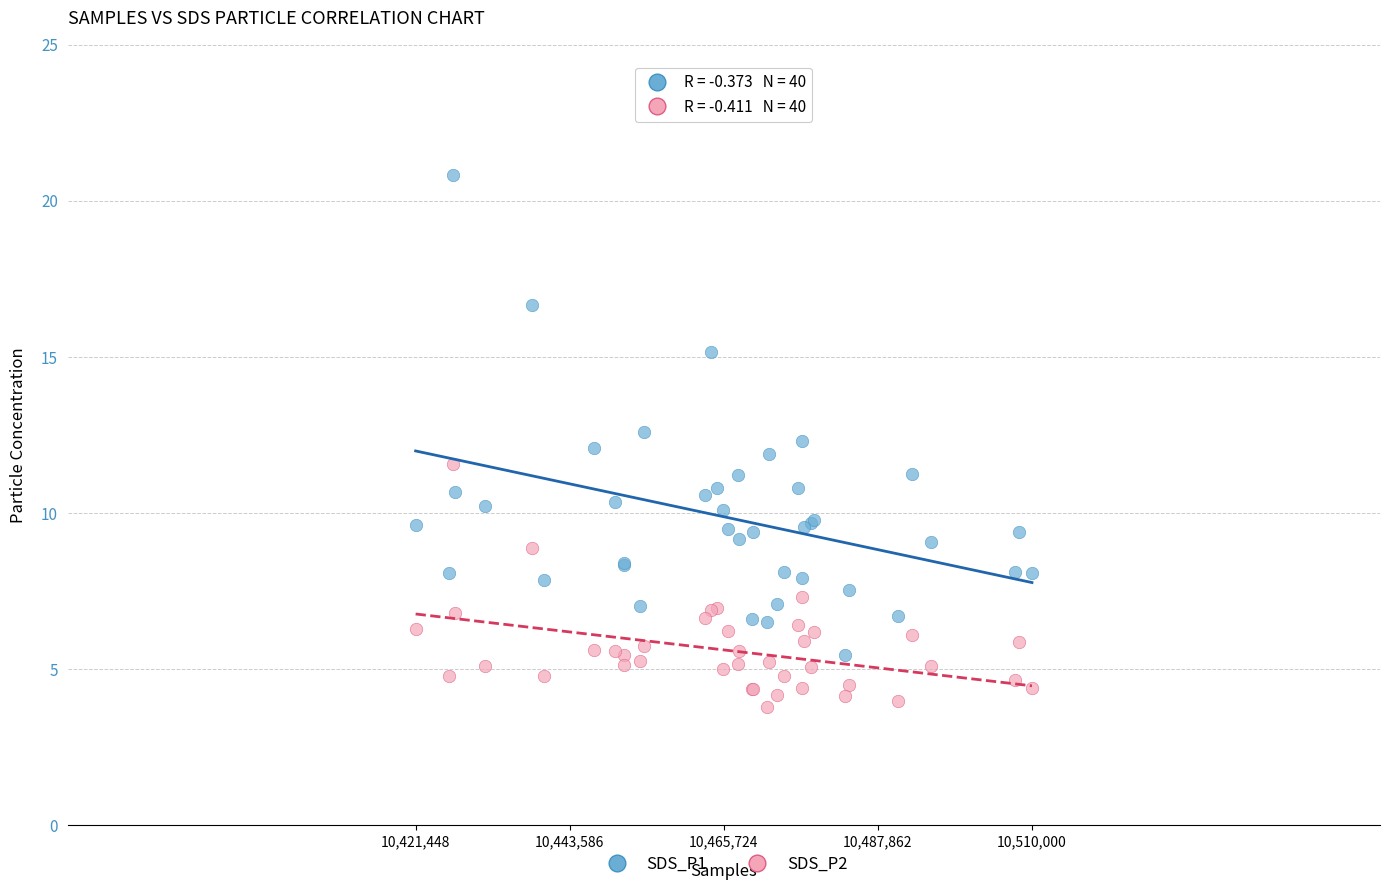

Which series has the widest spread of Y values?

SDS_P1